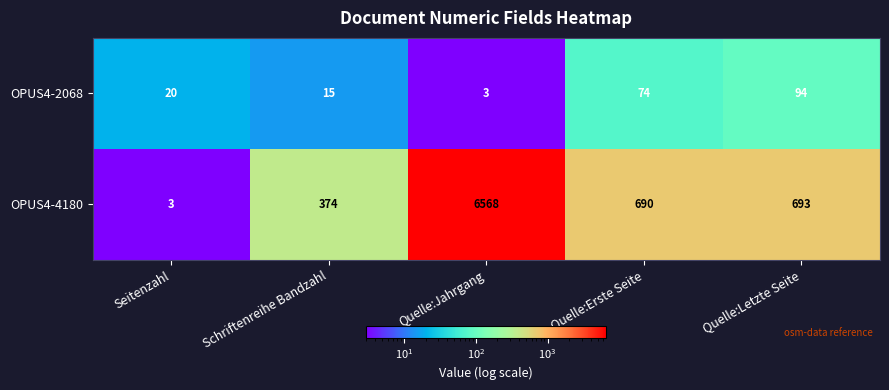

Count the number of categories in the chart.

5